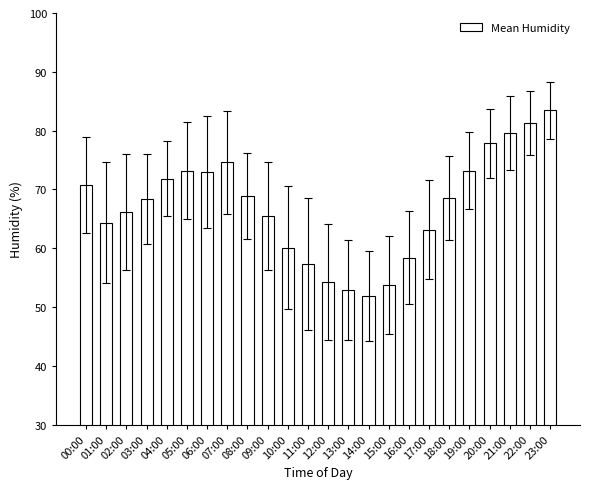

What is the maximum value shown in the chart?

83.5